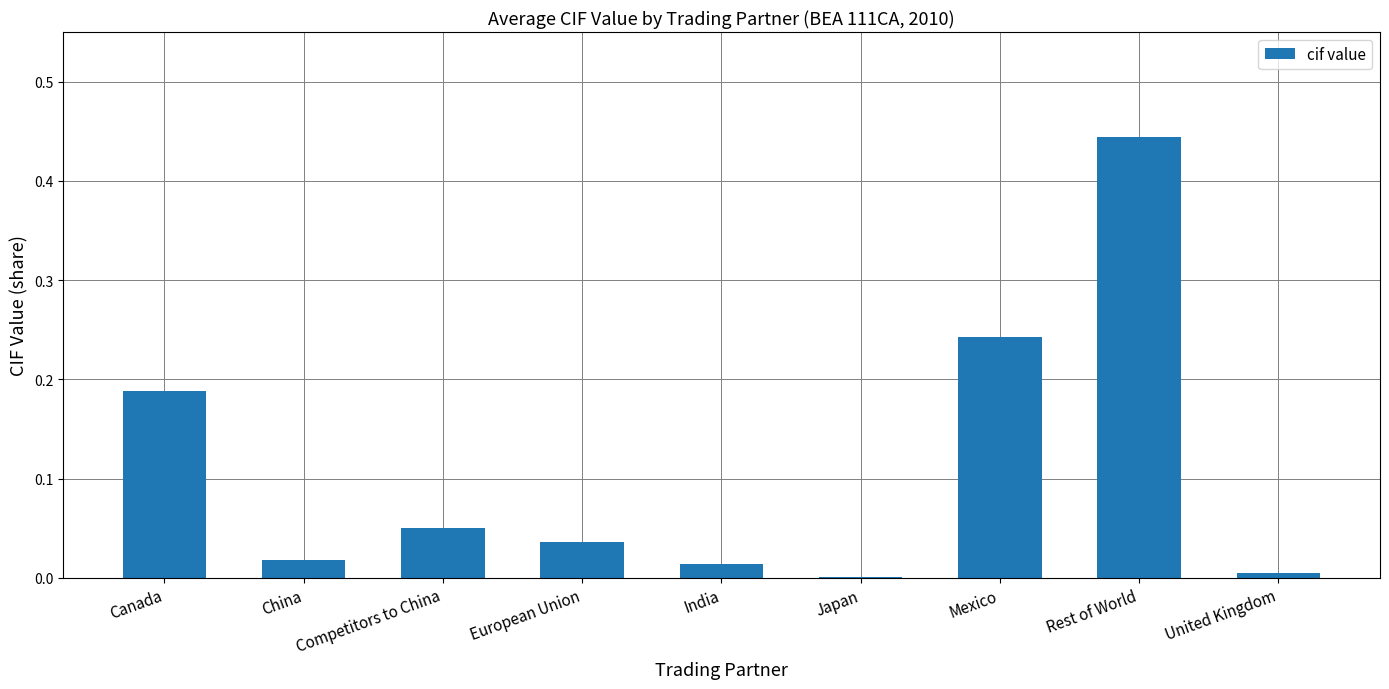

What is the sum of the values at Competitors to China and Rest of World?

0.5